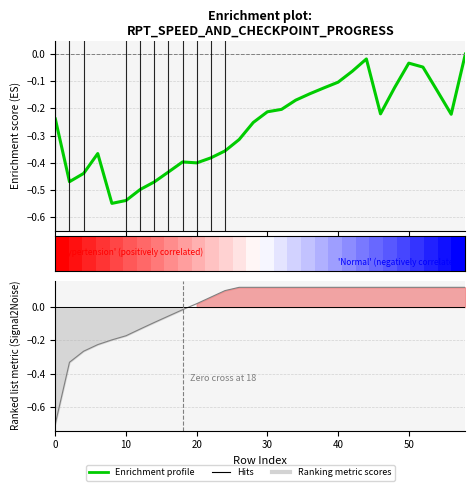

Does the chart have visible grid lines?

Yes